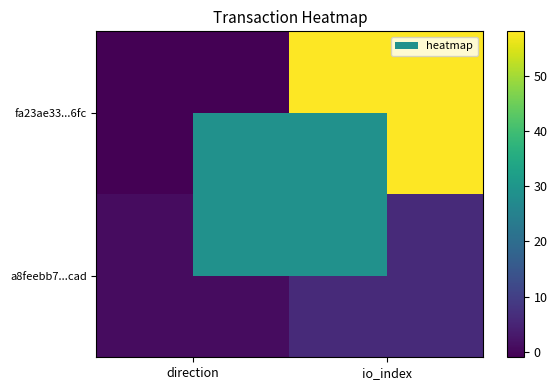

What is the smallest value displayed?

-1